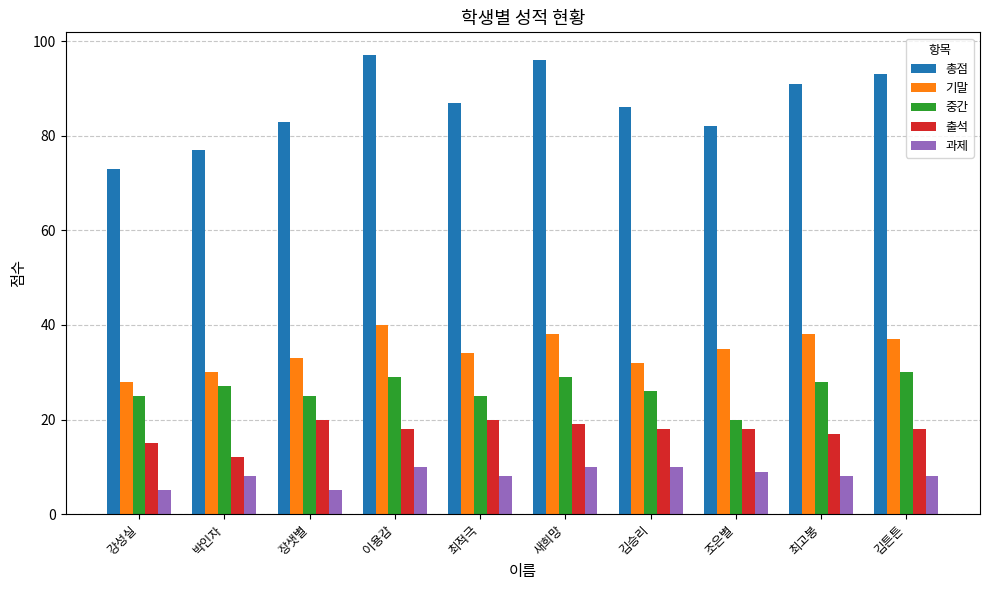

Read the 중간 value at 김튼튼, to the nearest 10.

30